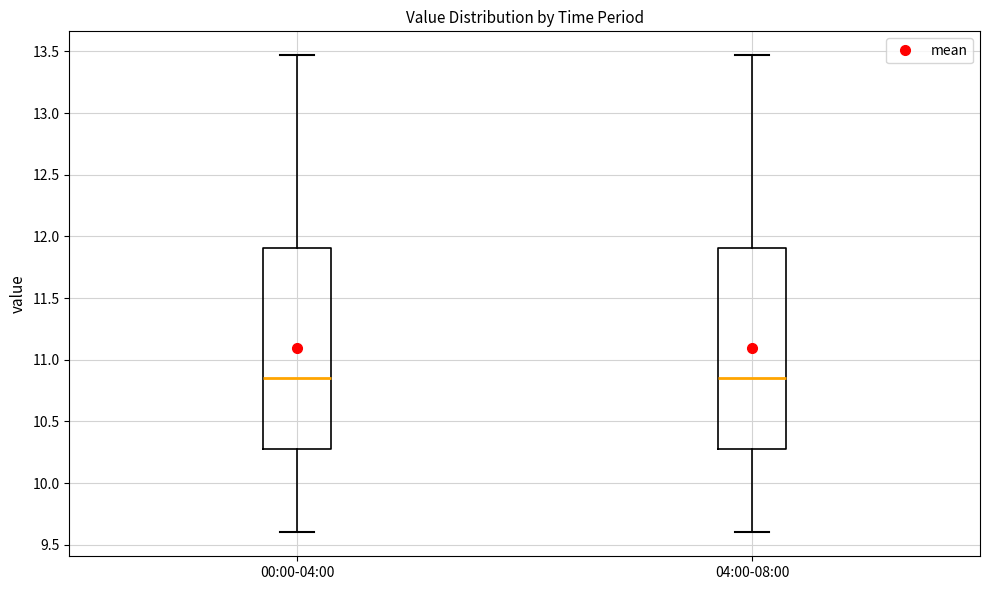

Reading left to right, read every box against the y-axis: the position of its median line, the range the box covers, and the ends of its whiskers. The values are not printed on the chart, so give them approximately, as read against the axis.

00:00-04:00: median 10.85, box 10.30 to 11.90, whiskers 9.60 to 13.45
04:00-08:00: median 10.85, box 10.30 to 11.90, whiskers 9.60 to 13.45